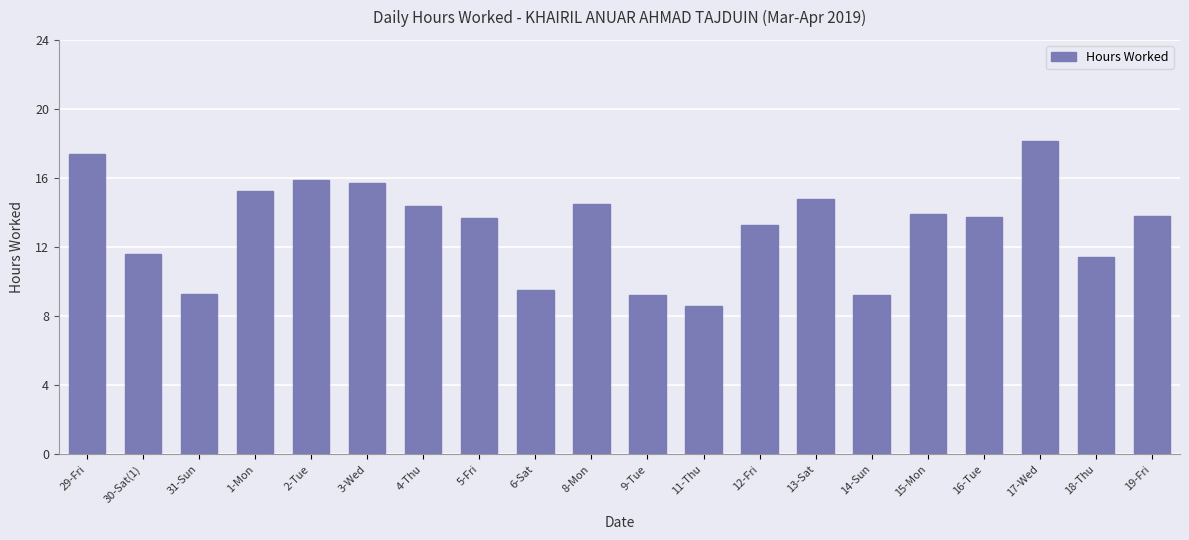

The value at 1-Mon is 15.2. True or false?

True